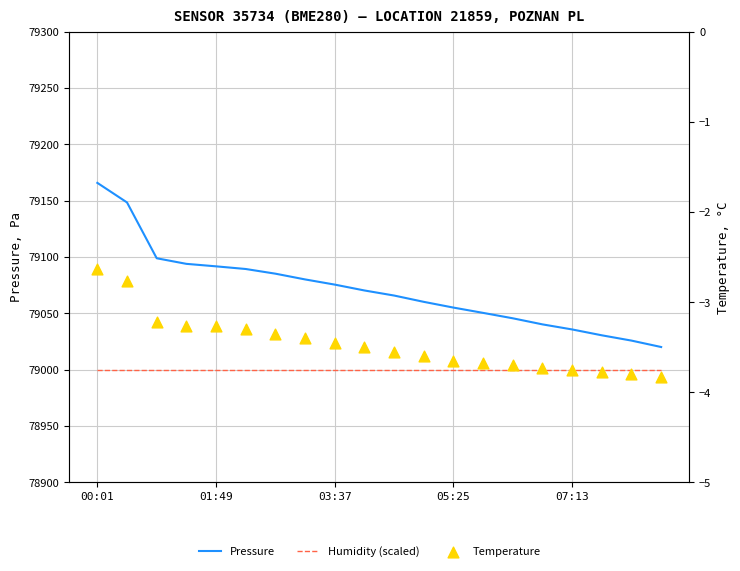

What are all the series names shown in the legend?

Pressure, Humidity (scaled), Temperature